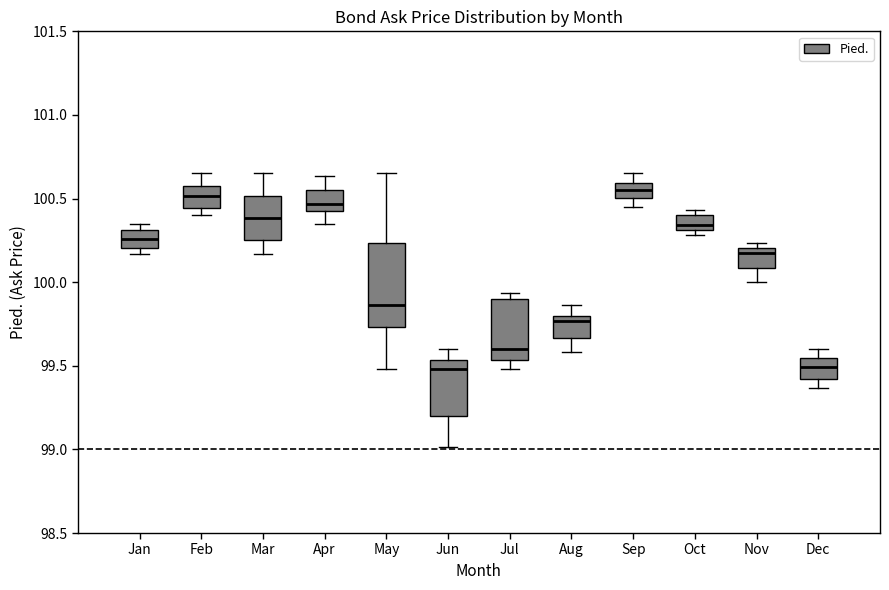

Comparing the boxes themselves (not the whiskers), which one is the tallest?

May